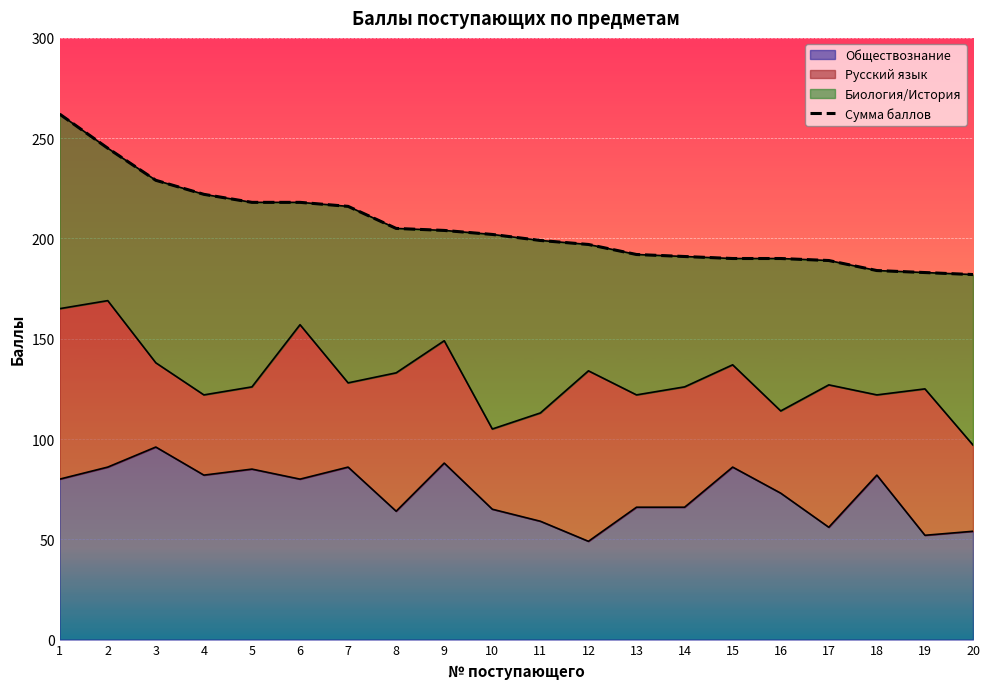

The value of Обществознание at 2 is 86. True or false?

True